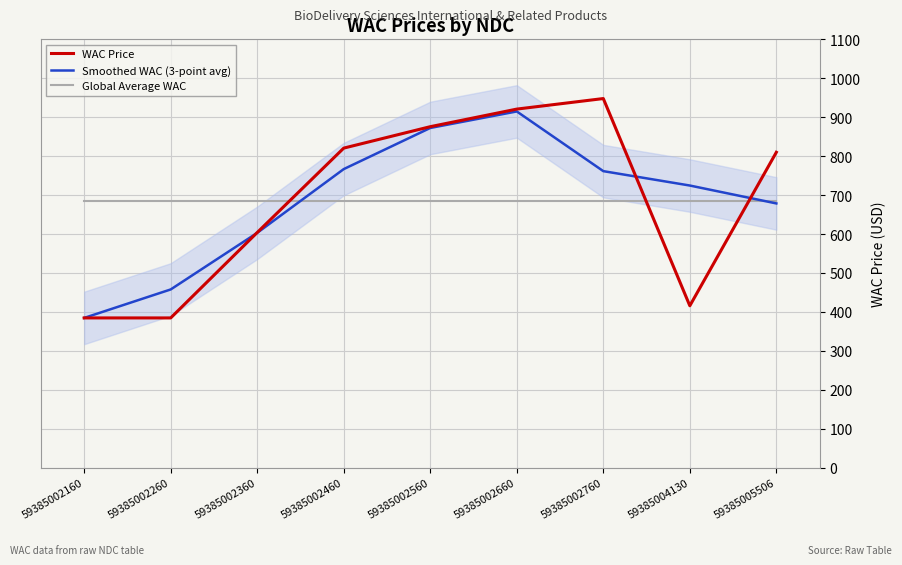

True or false: Global Average WAC has more than 0 interior local peaks.

False